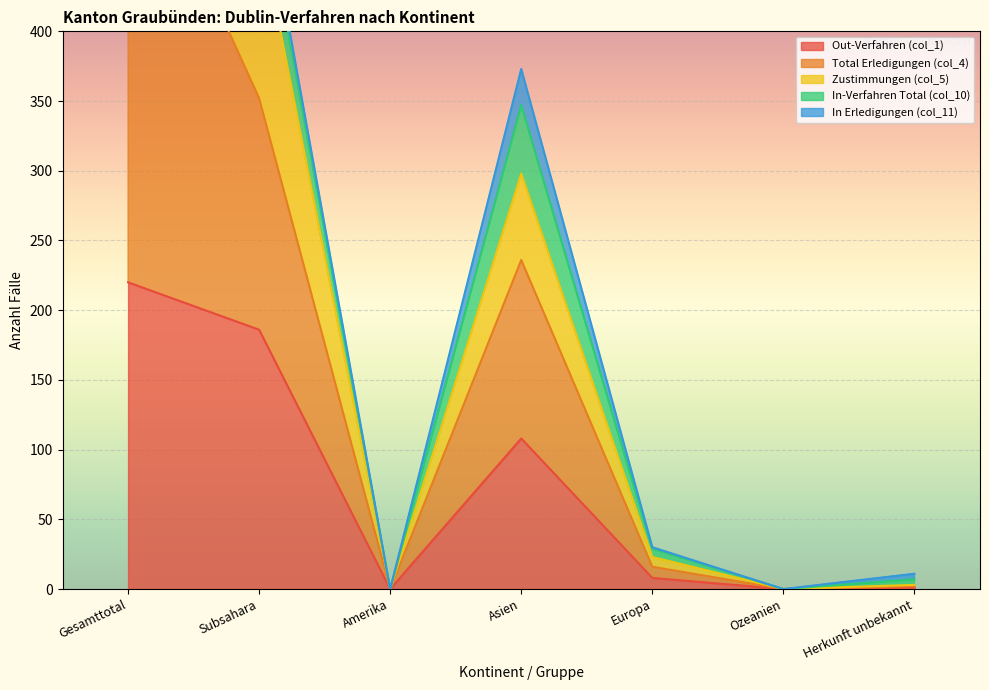

What is the difference between the highest and lowest values at Gesamttotal?

728